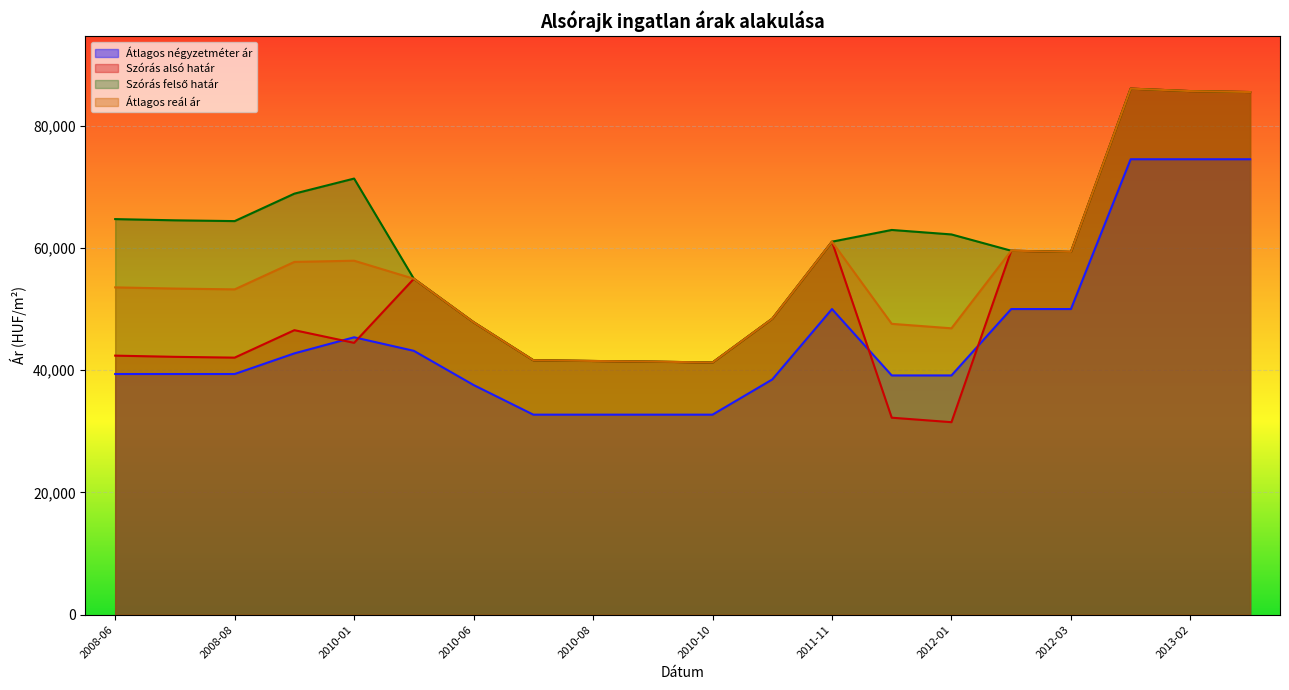

Is the value of Átlagos négyzetméter ár at 2011-12 greater than the value of Szórás felső határ at 2011-11?

No